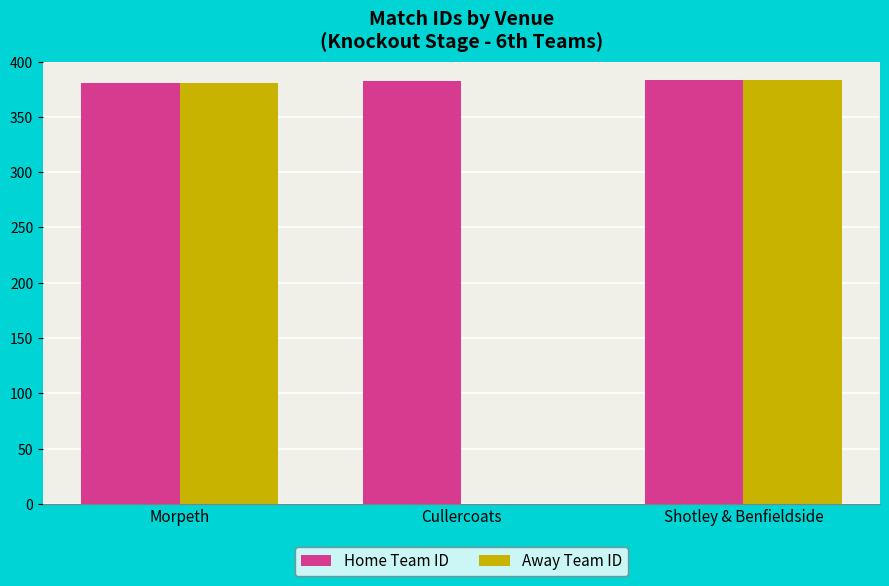

Is it true that Home Team ID equals 562 at Shotley & Benfieldside?

False